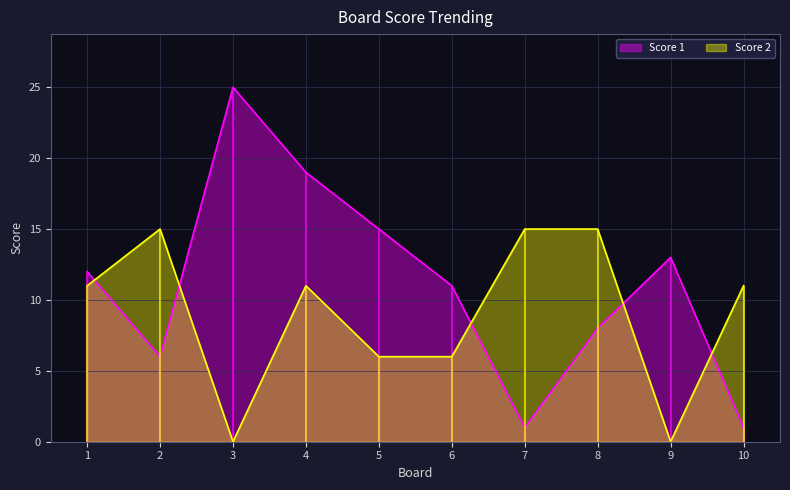

What is the value of the Score 1 point at the 9th from the left?

13